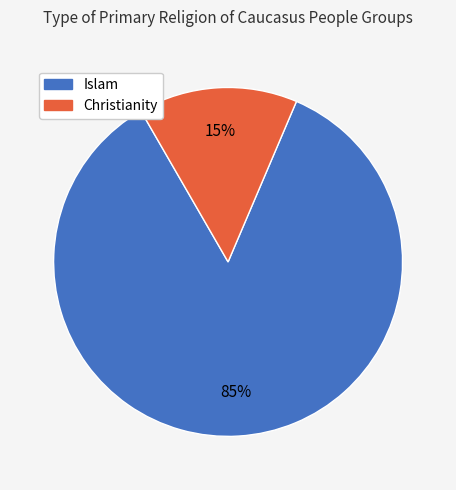

Does any single category account for the majority?

Yes